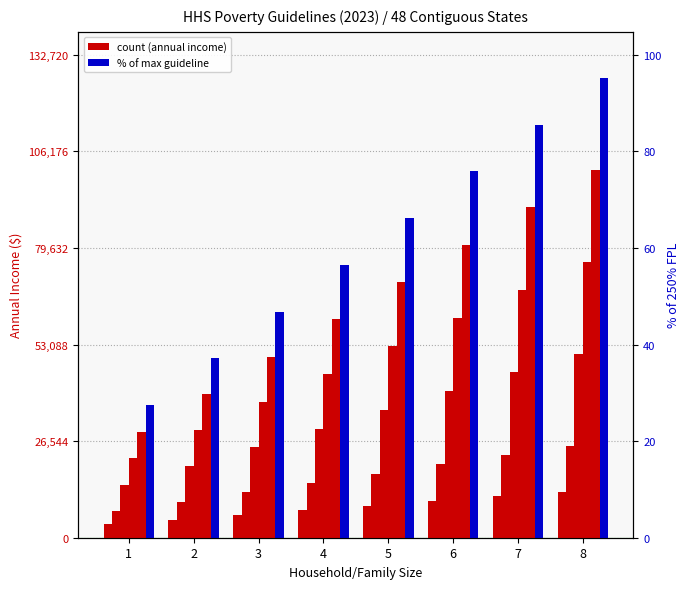

How many groups of bars are there?

8